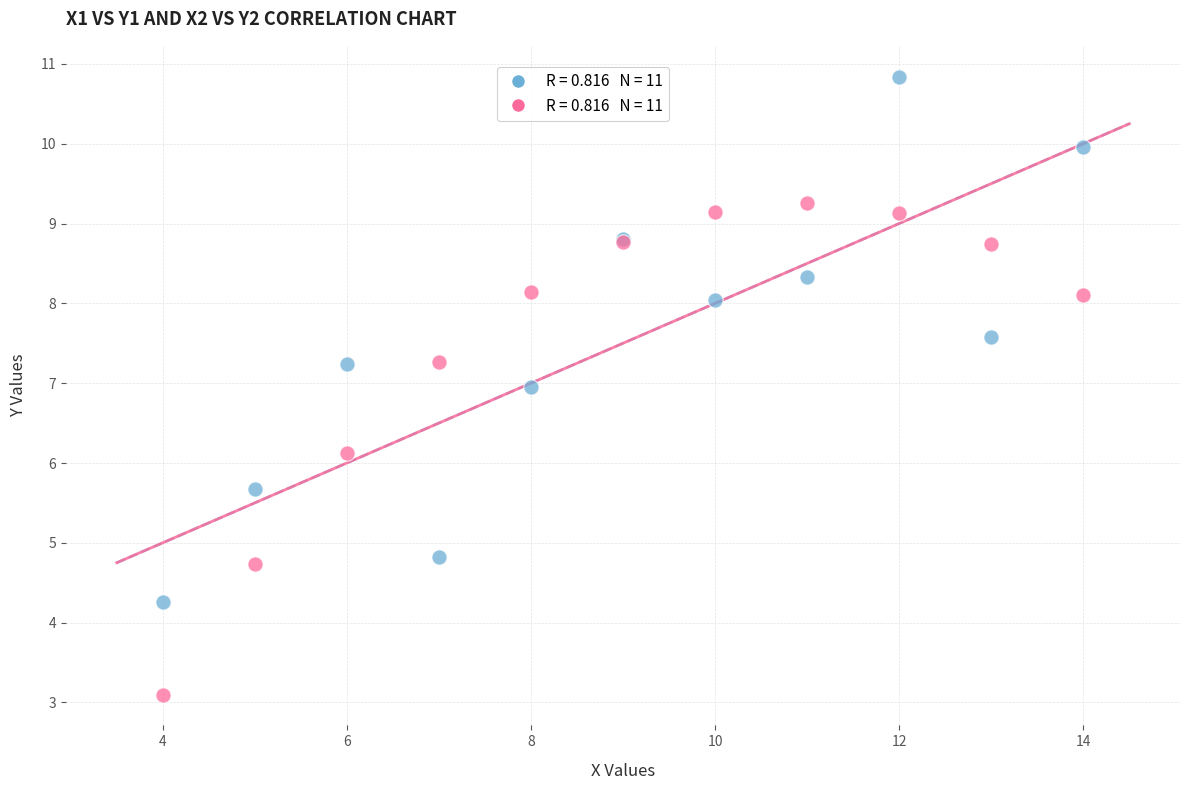

Across all series, what Y value is closest to 6?

6.1